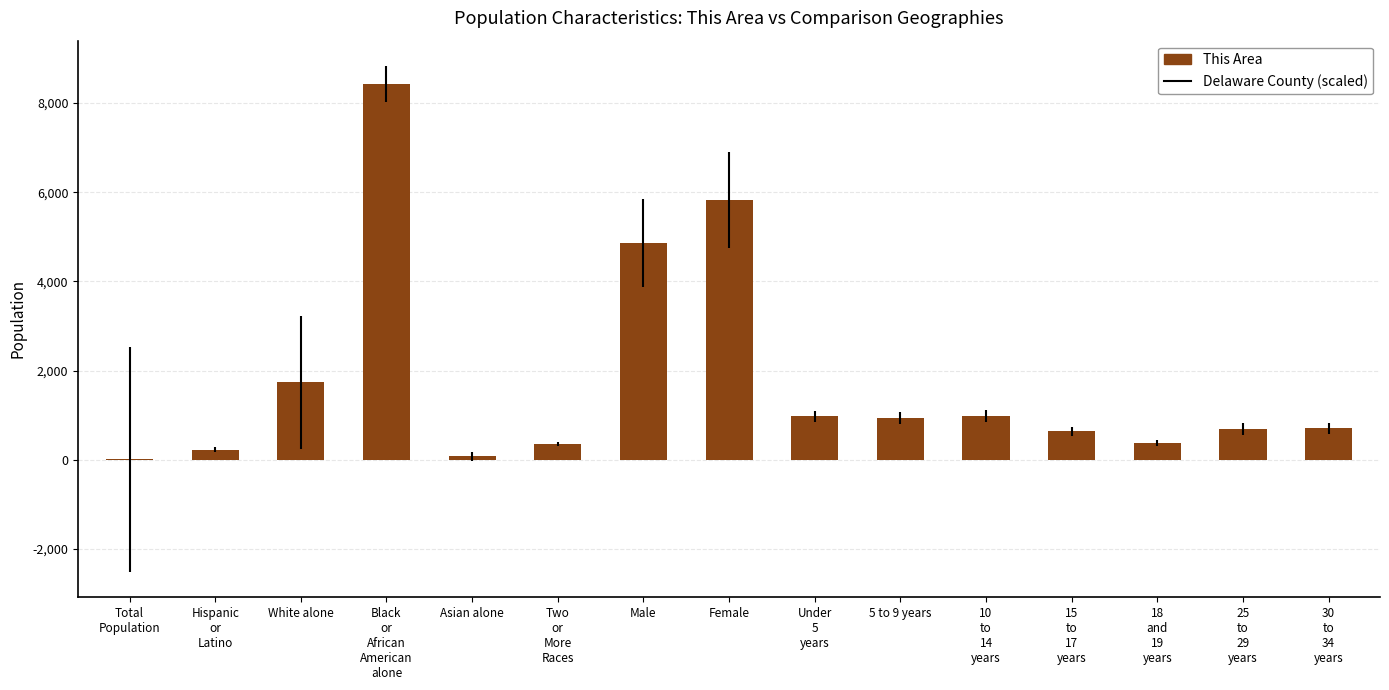

The chart shows a value of 9161 at Female. True or false?

False